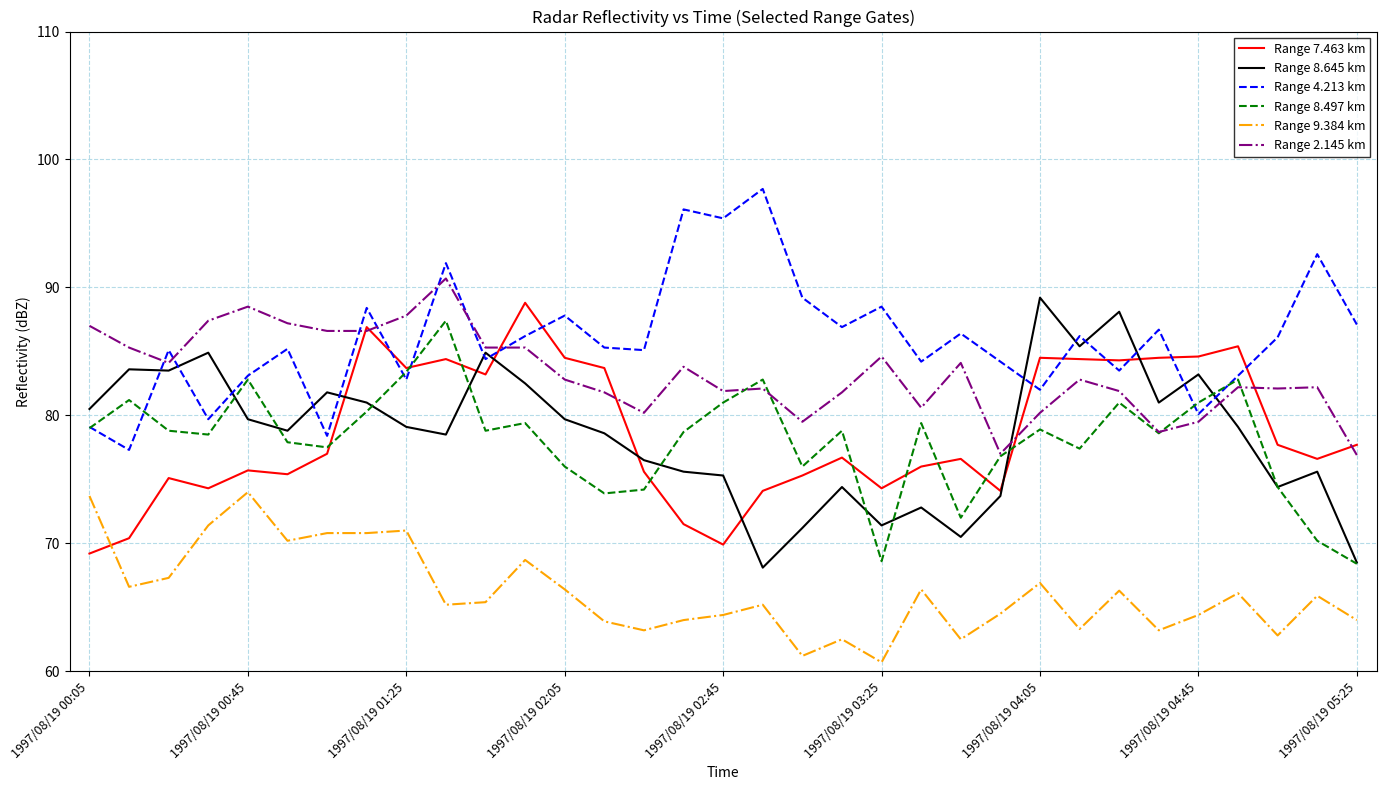

Which series has the largest total across all categories?

Range 4.213 km